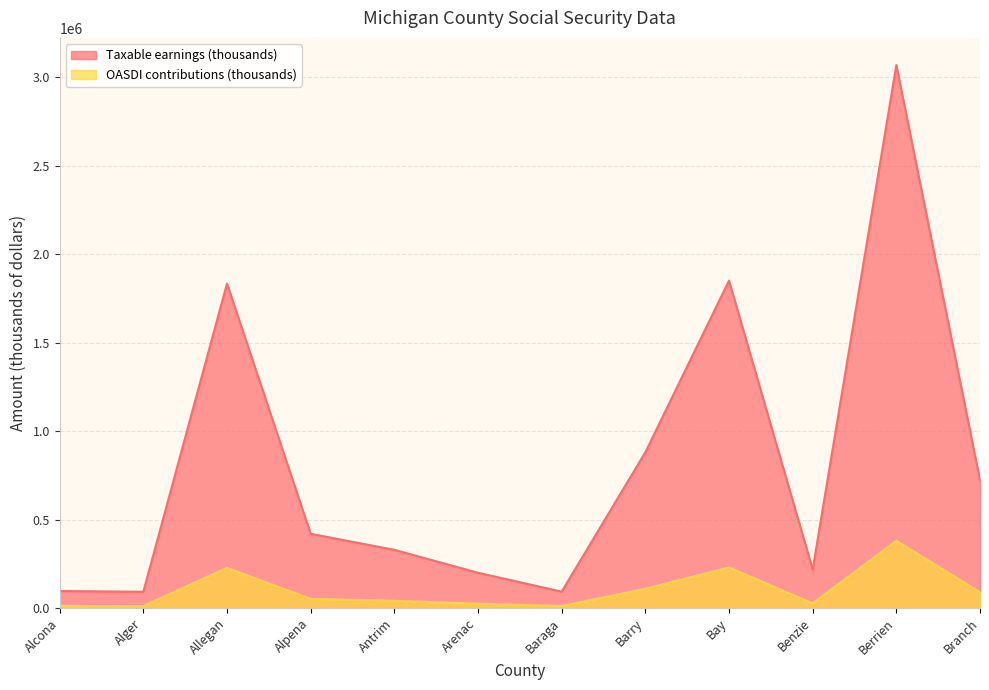

What is the spread (max minus min) of values at Alger?

80646